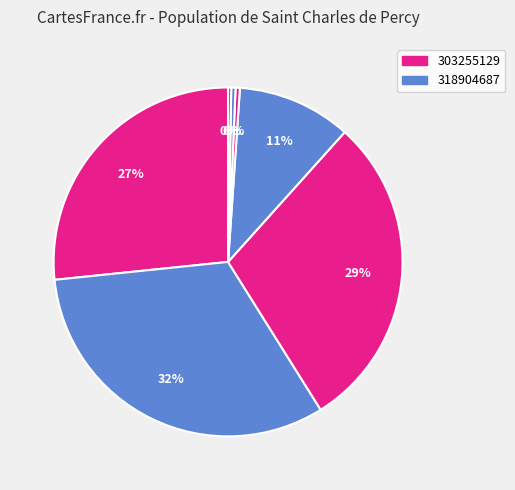

What is the largest slice in the pie chart?

318904687